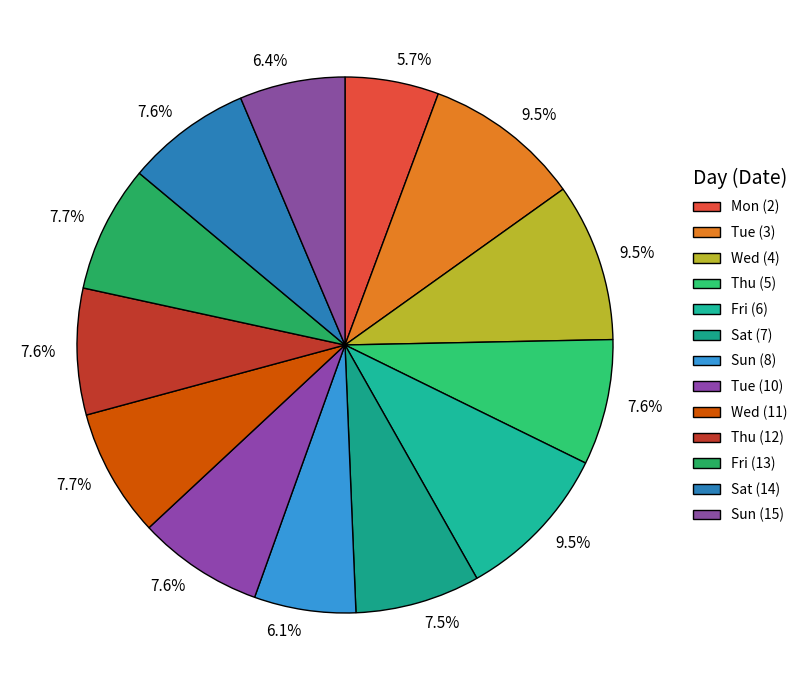

Which category has the smallest portion of the pie?

Mon (2)